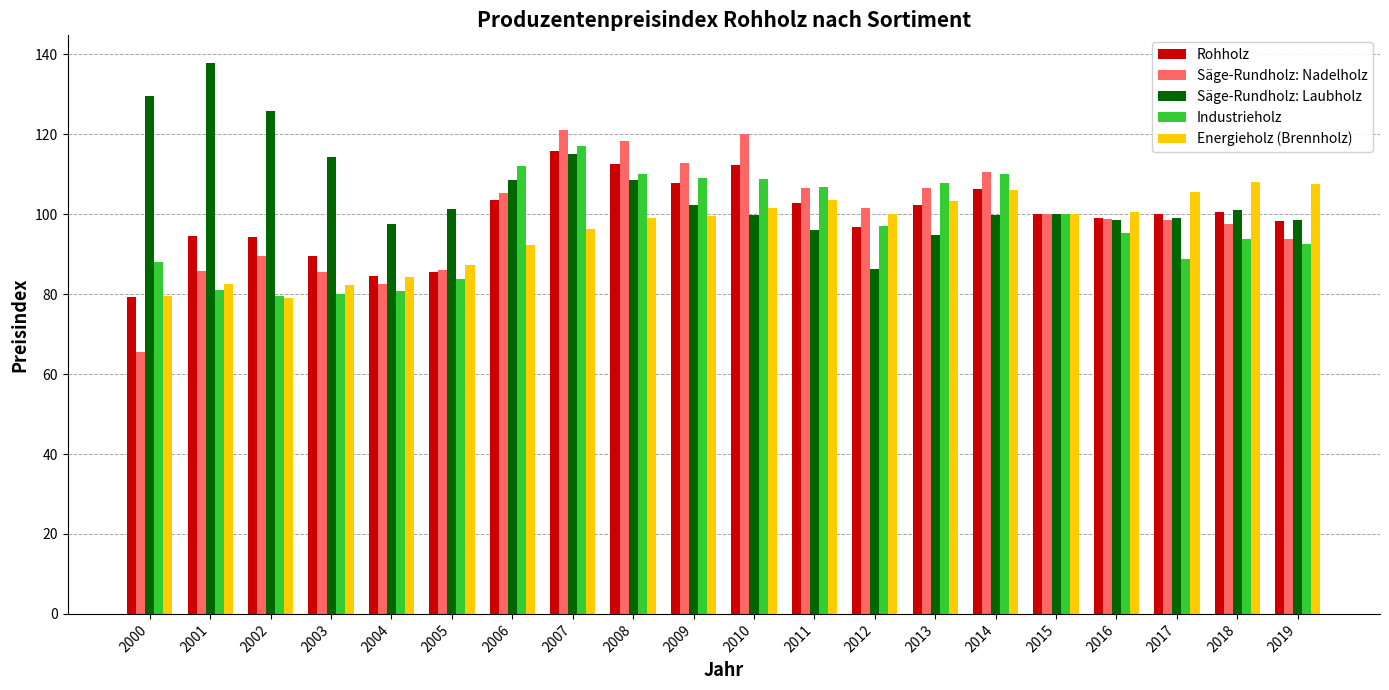

What is the sum of the Säge-Rundholz: Nadelholz values at 2017 and 2001?

184.5